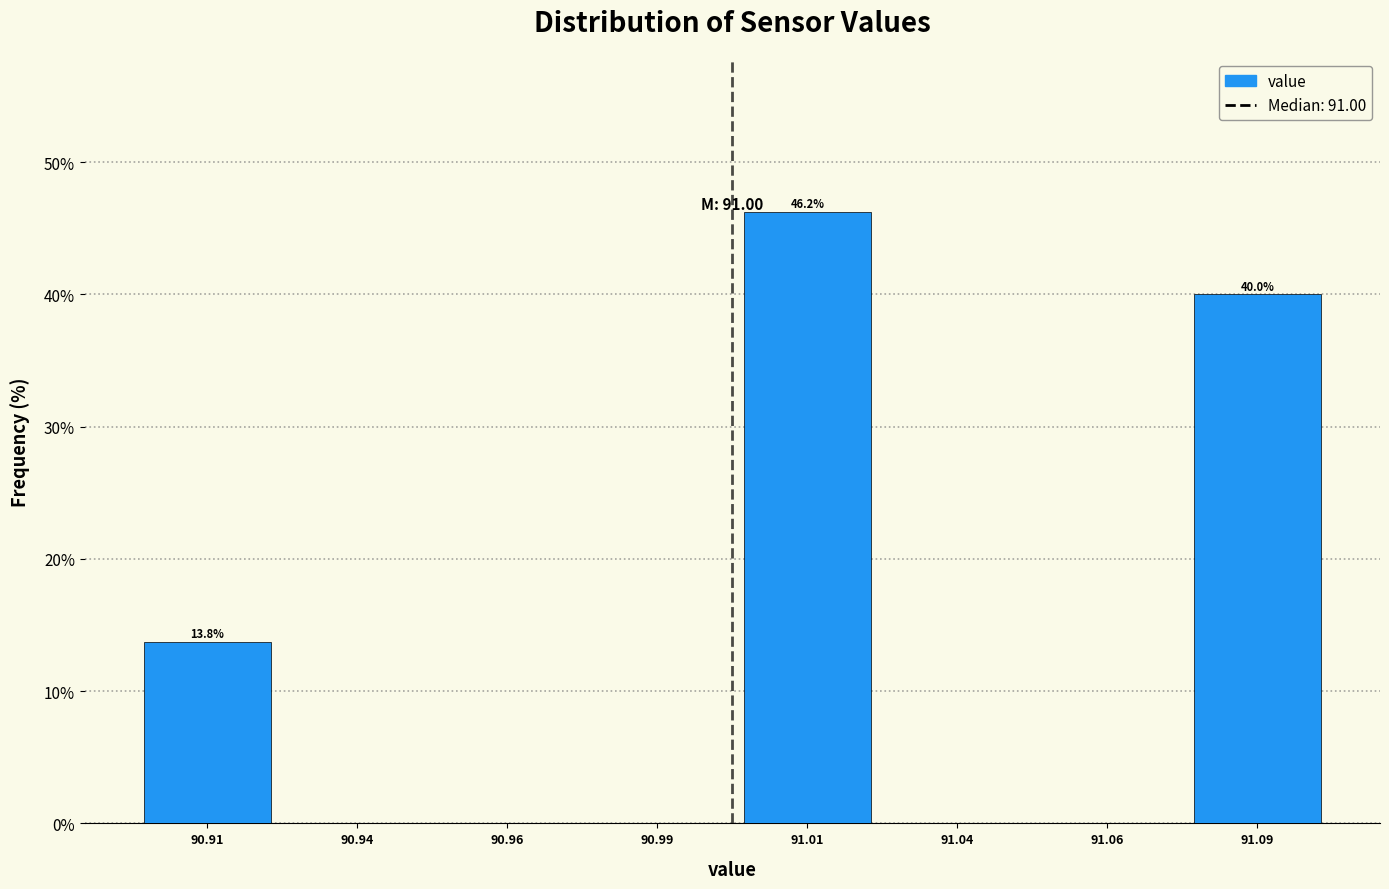

What is the sum of all values?

100.0